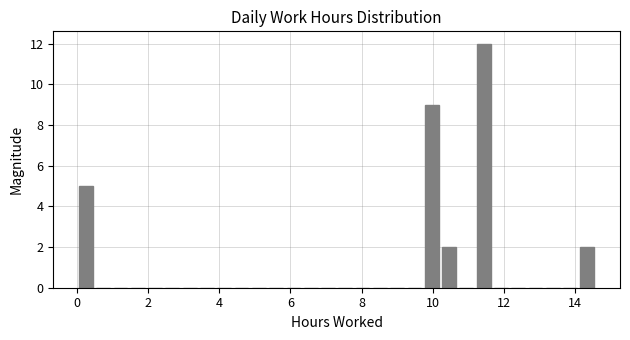

Read against the x-axis, roughly where is the centre of the tallest bar?

11.4